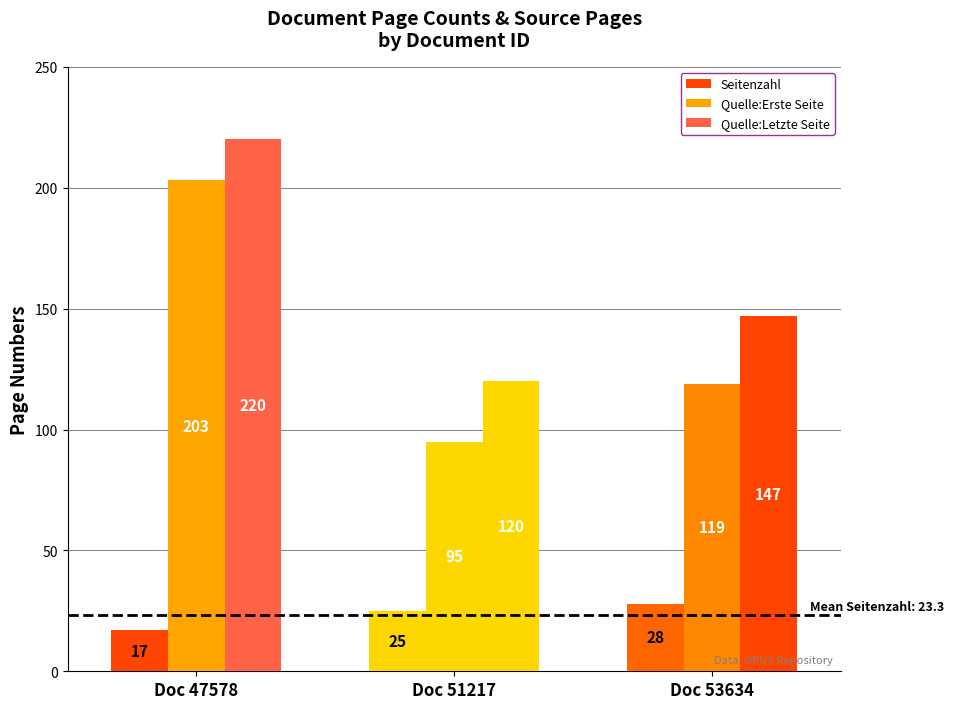

How many values in the Quelle:Erste Seite series are below 119?

1